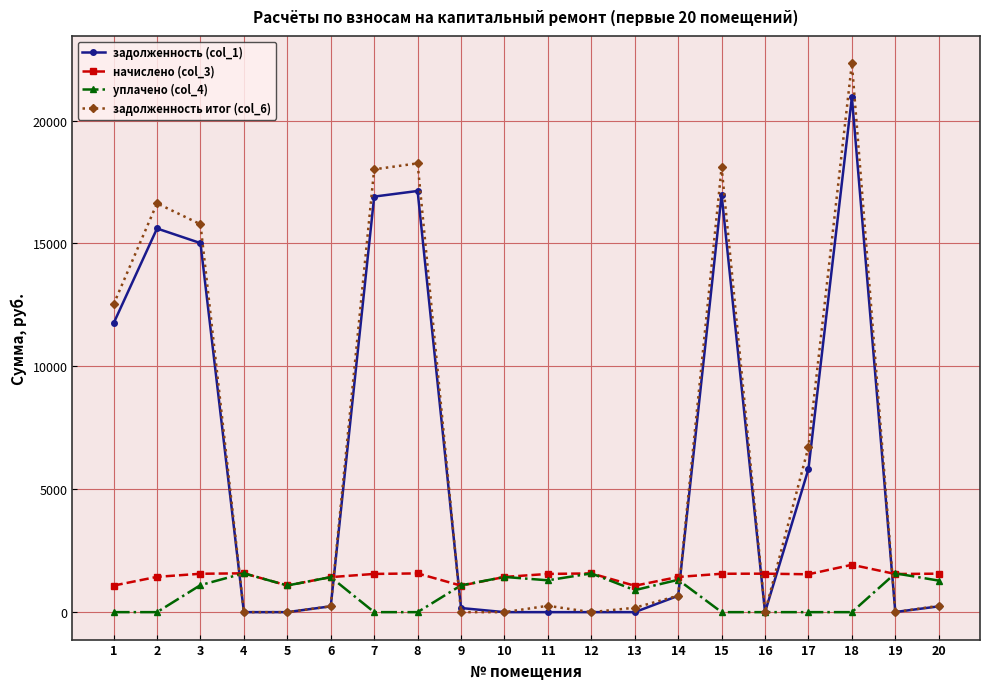

After their last crossing, which series has the higher values: начислено (col_3) or задолженность (col_1)?

начислено (col_3)